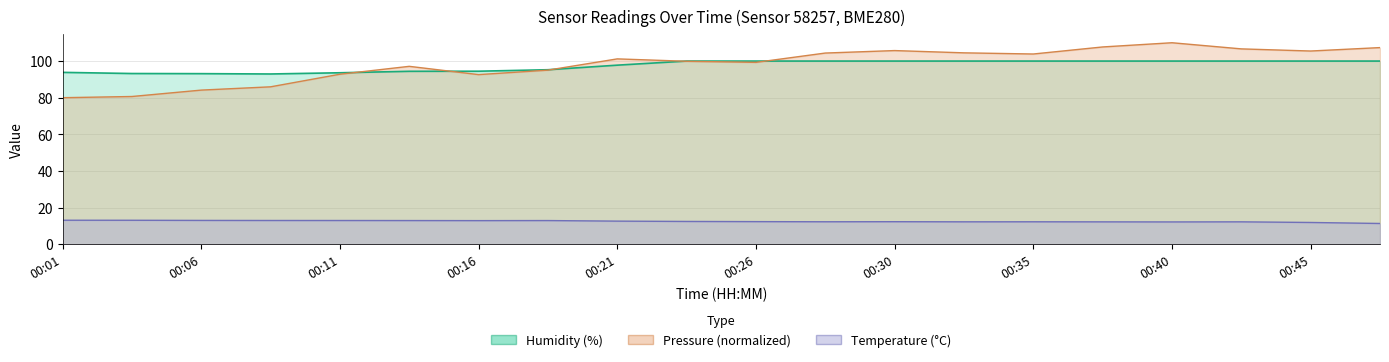

Is the value of pressure_norm at 00:01 greater than the value of temperature at 00:28?

Yes